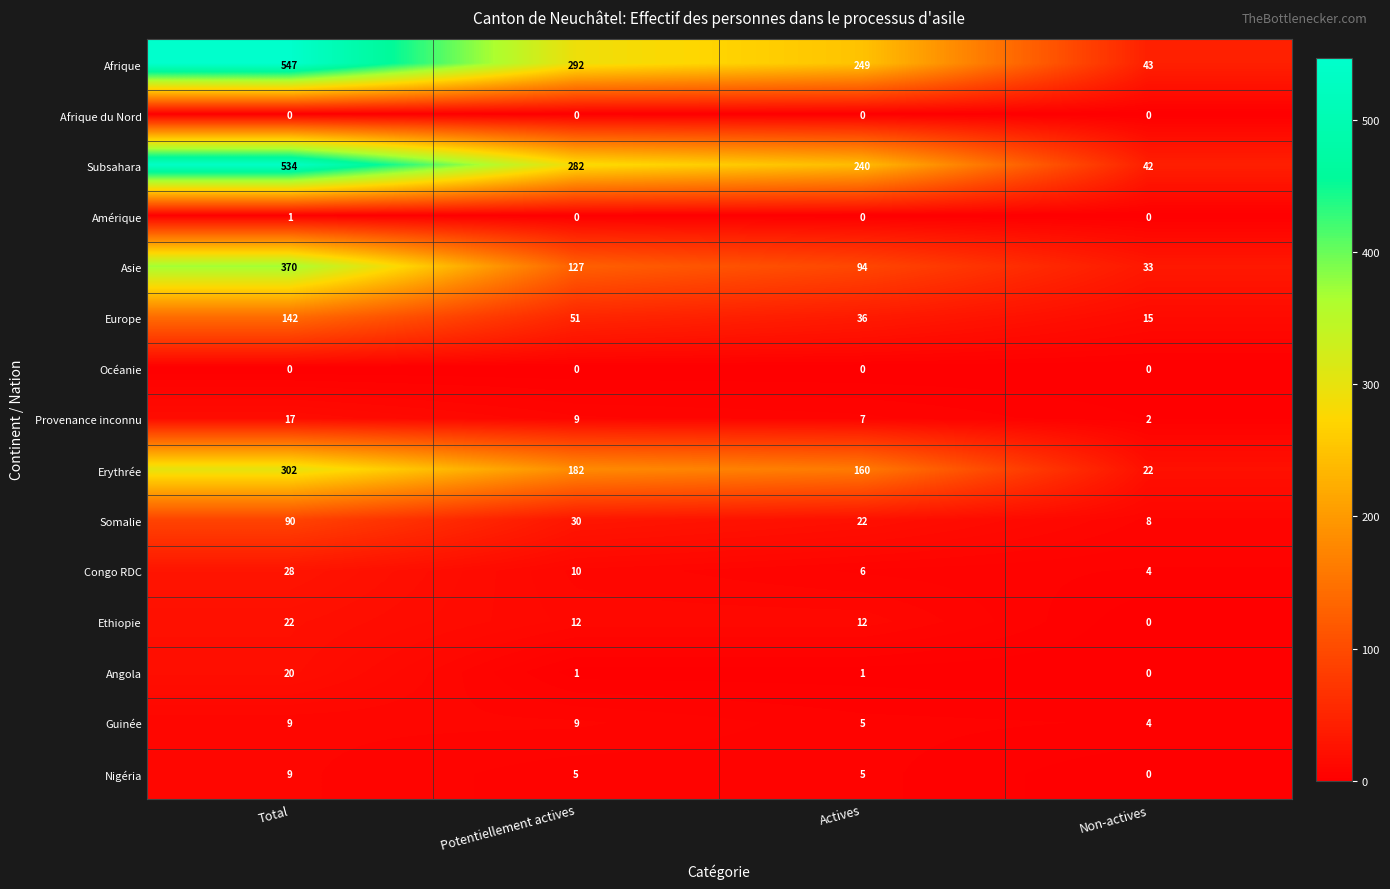

Which series has the largest range (max minus min)?

Afrique